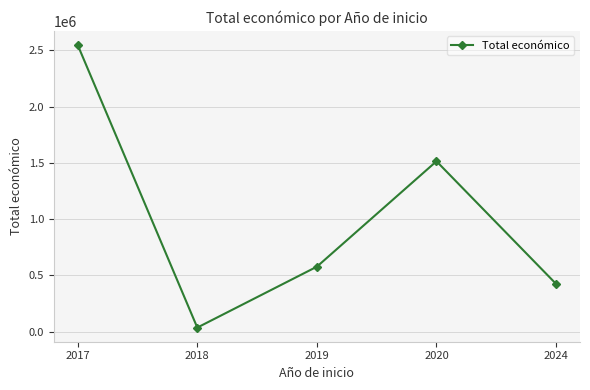

List the labels in order of value, smallest first.

2018, 2024, 2019, 2020, 2017